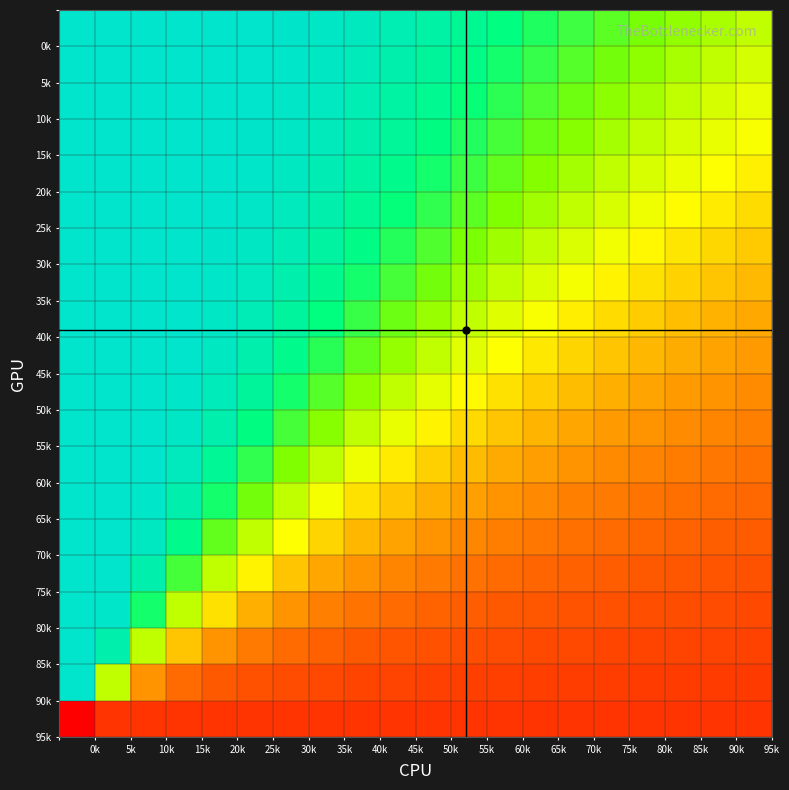

What is the maximum value shown in the chart?

100.0